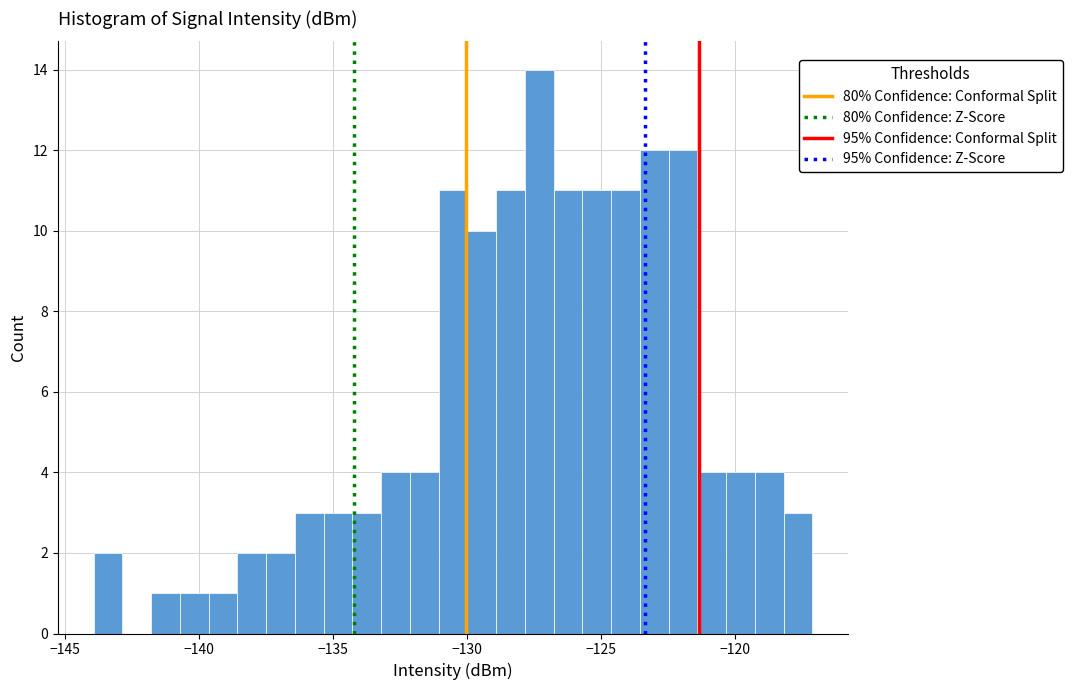

Around what value on the x-axis is the tallest bar? Give the approximate position of its centre, as read against the axis.

-127.5